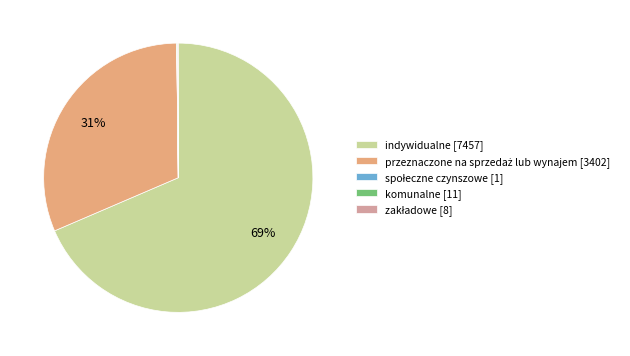

Which slice represents more than half of the pie?

indywidualne